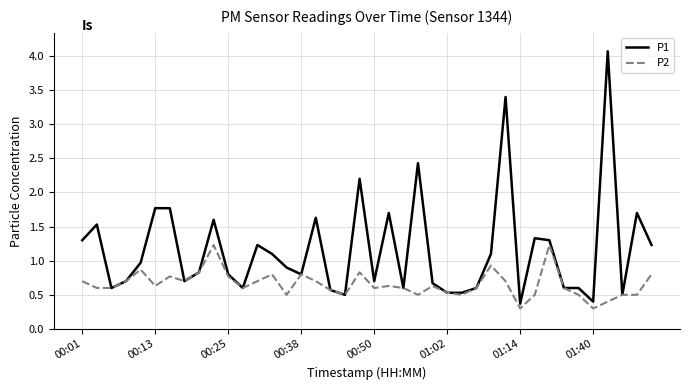

Which series has the largest total across all categories?

P1